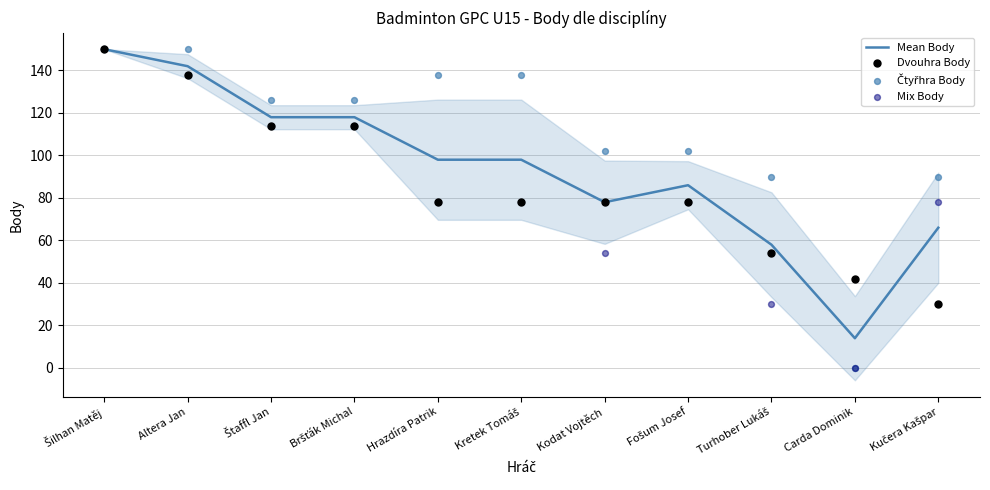

What is the total value across all series at Šilhan Matěj?

600